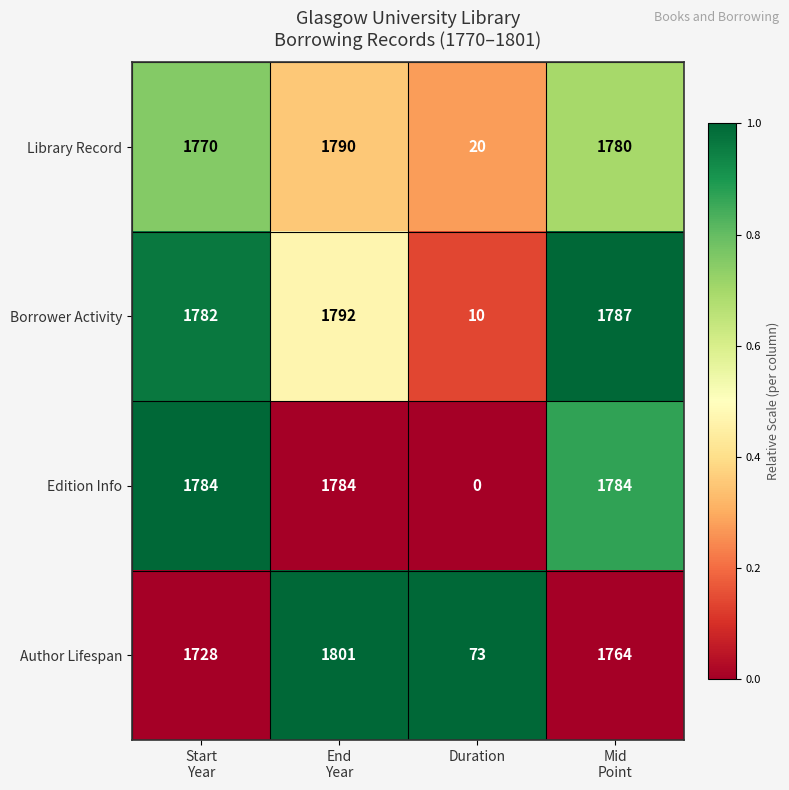

The value of Borrower Activity at Duration is 10. True or false?

True